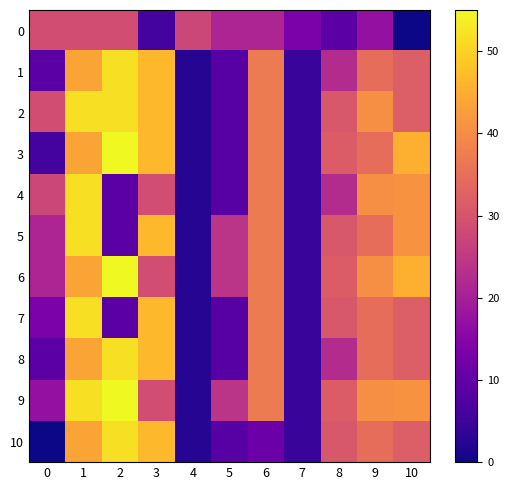

Which series has the largest total across all categories?

2